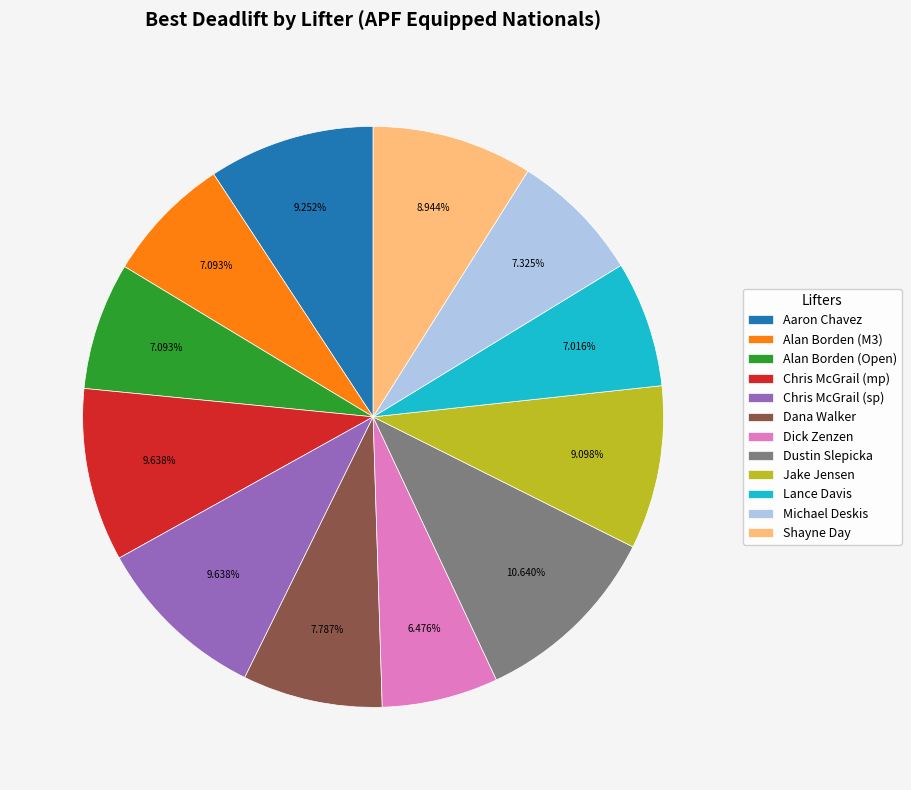

How many slices are in this pie chart?

12